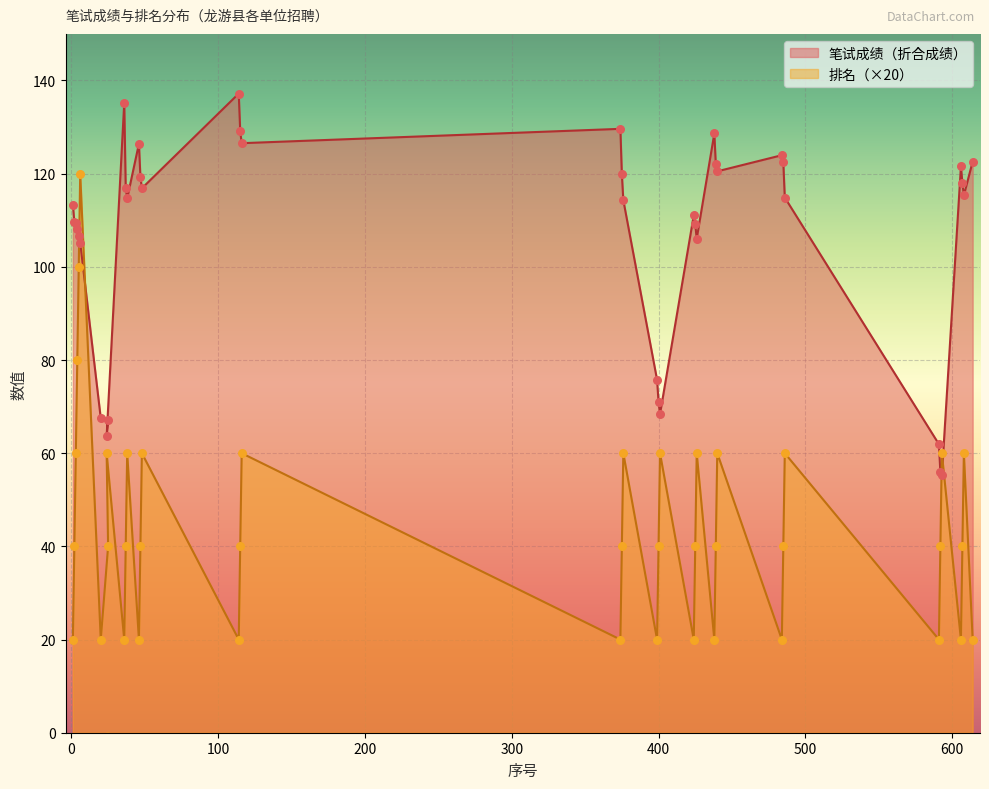

Which series reaches the minimum Y coordinate?

排名